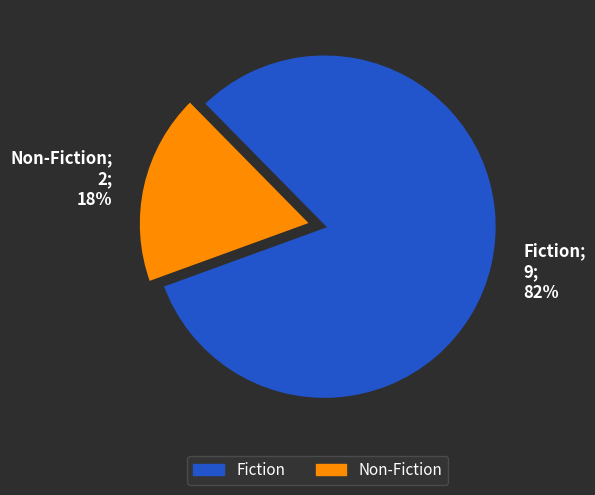

What is the largest slice in the pie chart?

Fiction